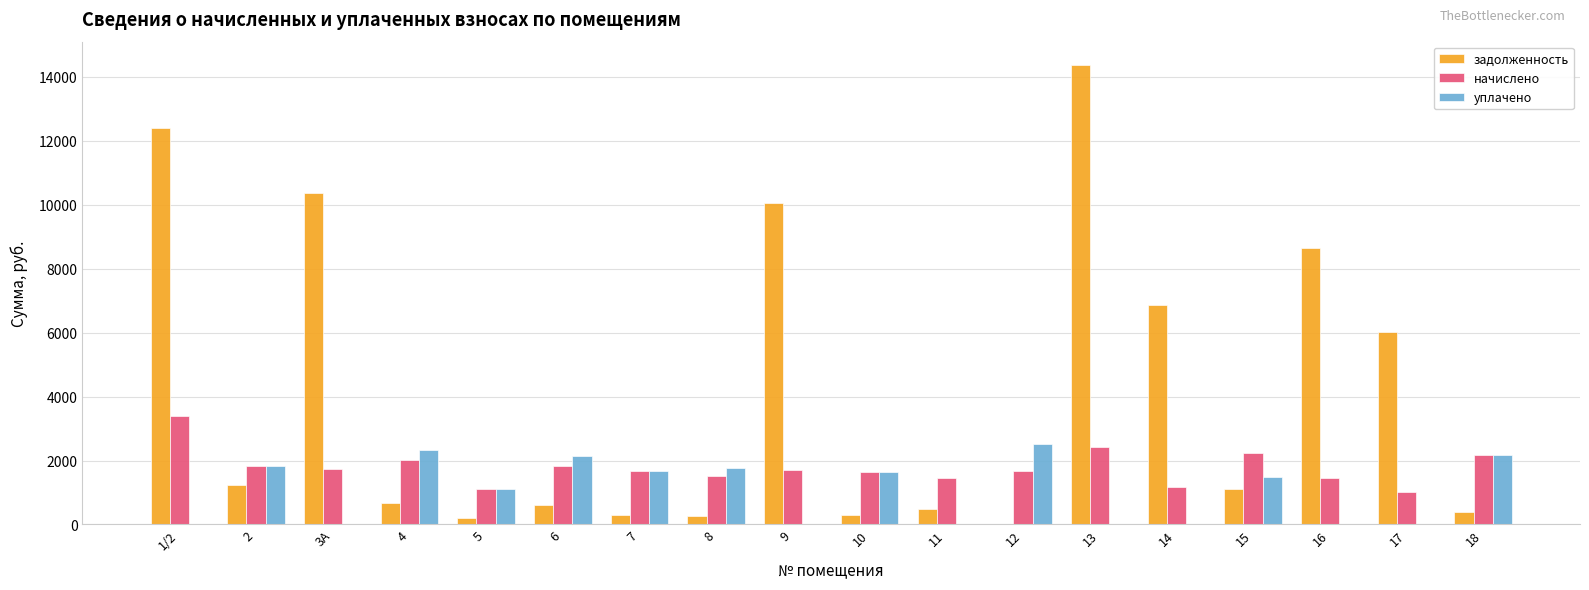

Which series has the largest range (max minus min)?

задолженность